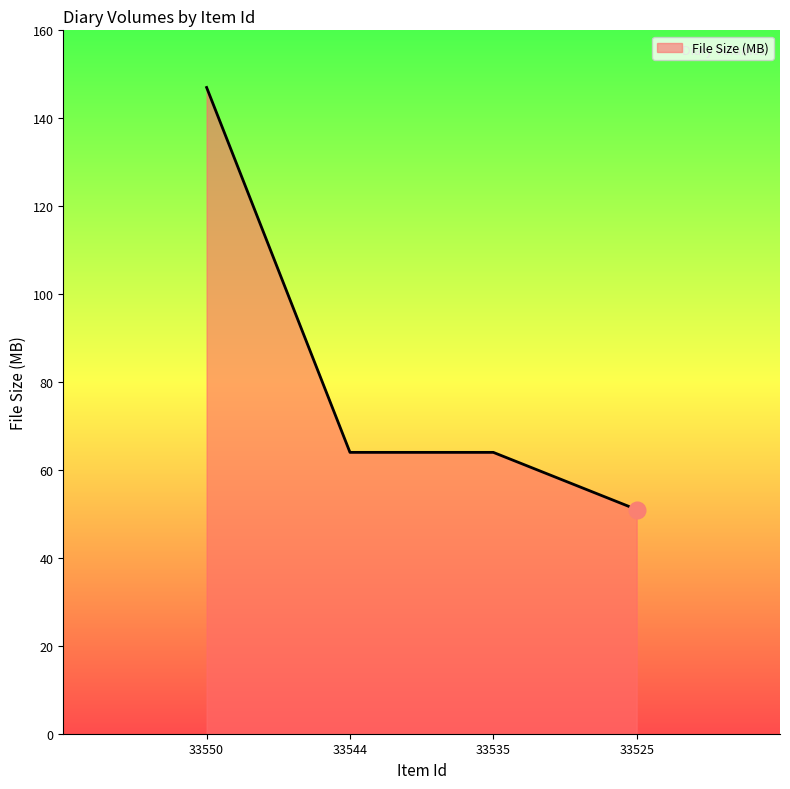

Between 33535 and 33550, which is larger?

33550